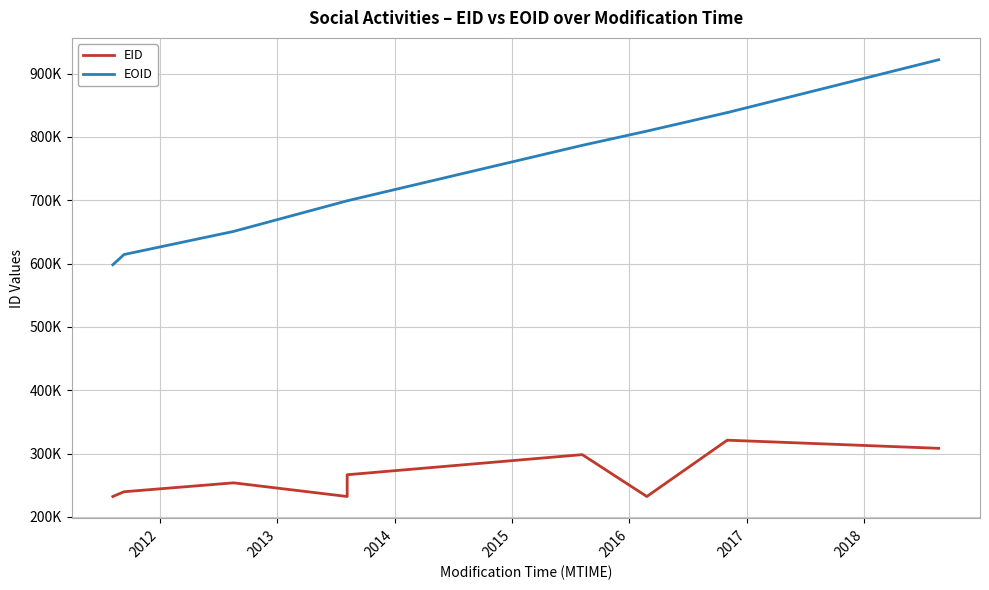

What are all the series names shown in the legend?

EID, EOID